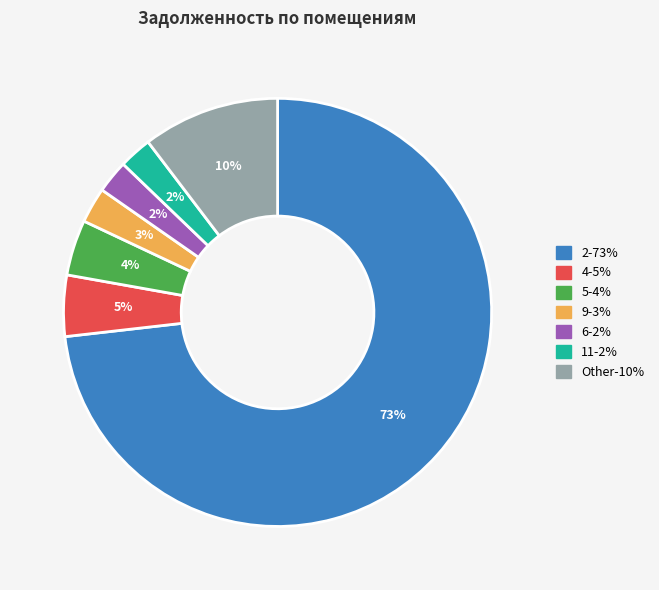

Is there any slice that represents more than half of the pie?

Yes